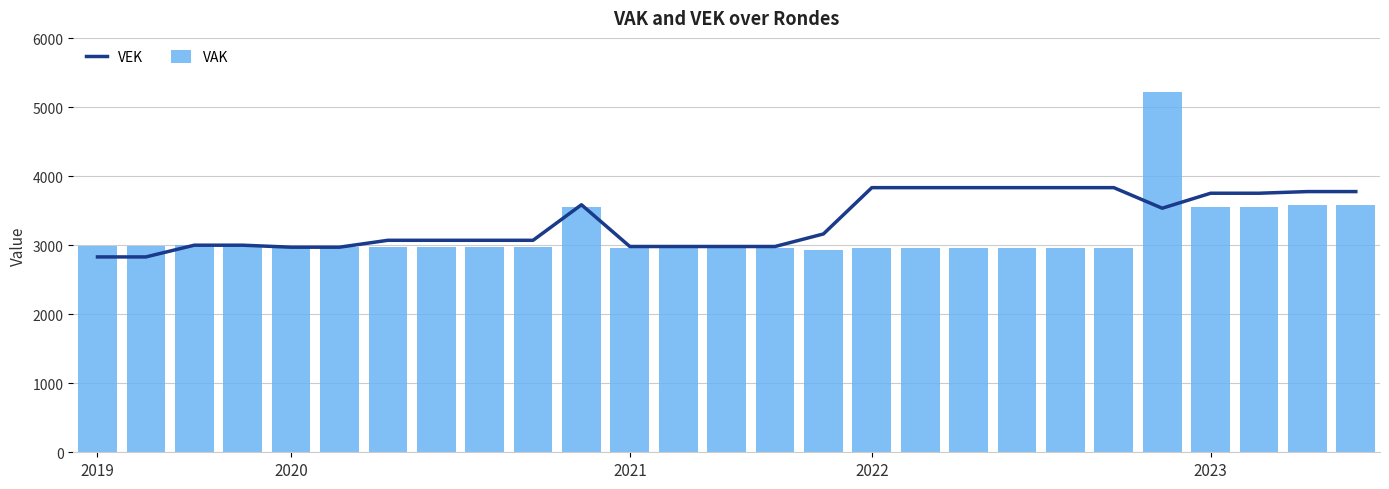

Which category has the highest value across all series?

22